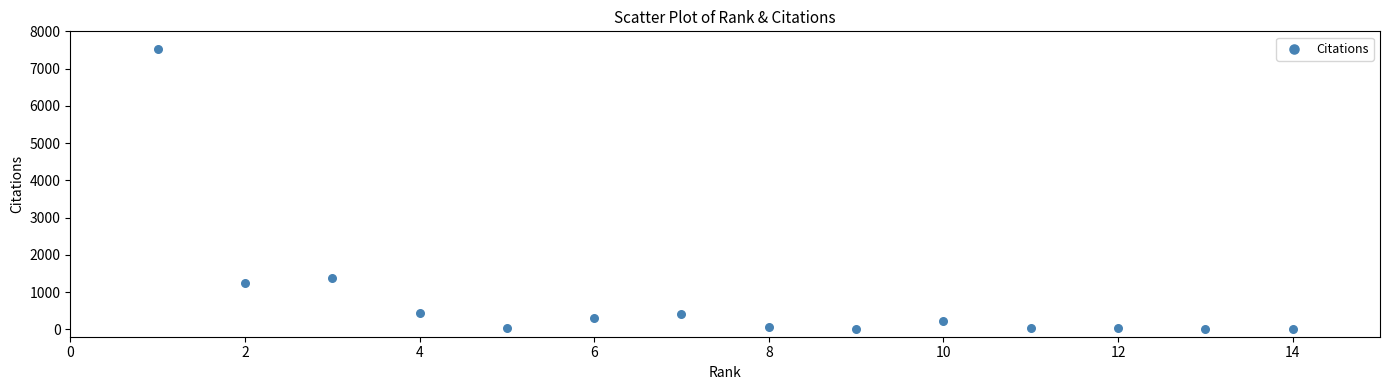

What is the range of X values (max minus min)?

13